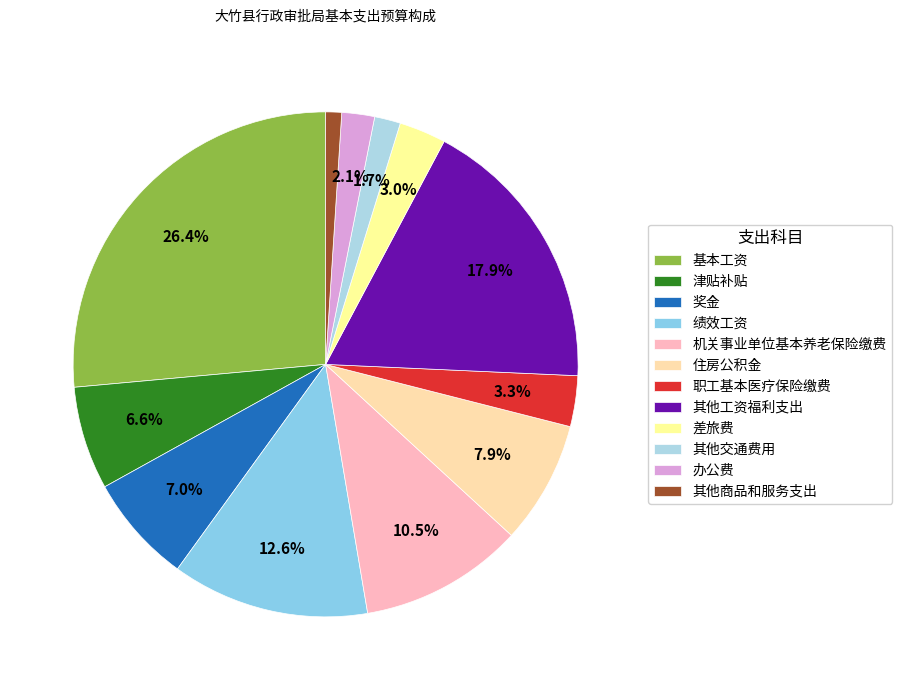

Which has a higher value, 基本工资 or 津贴补贴?

基本工资